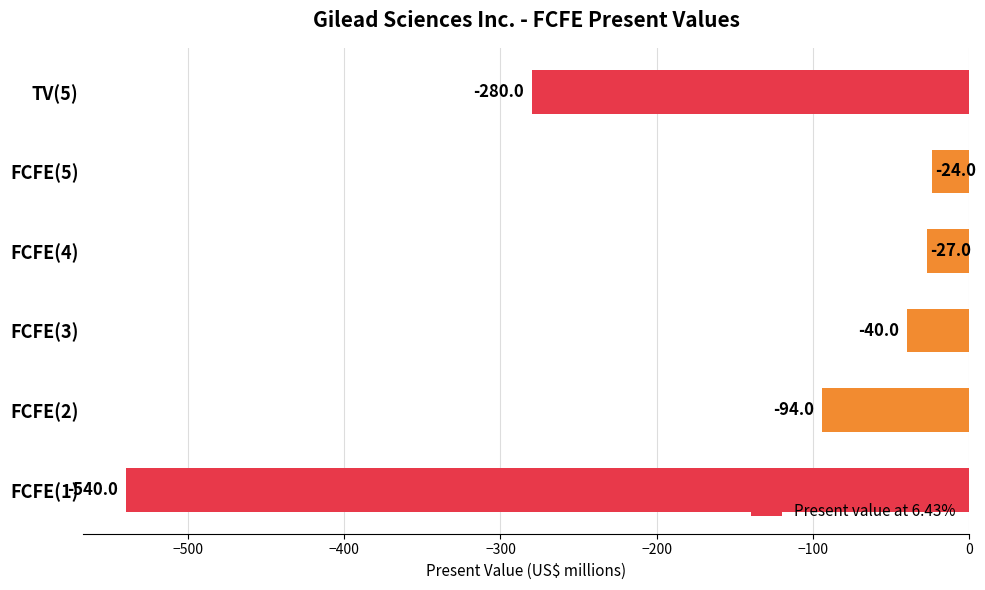

What is the difference between the second highest and second lowest values?

253